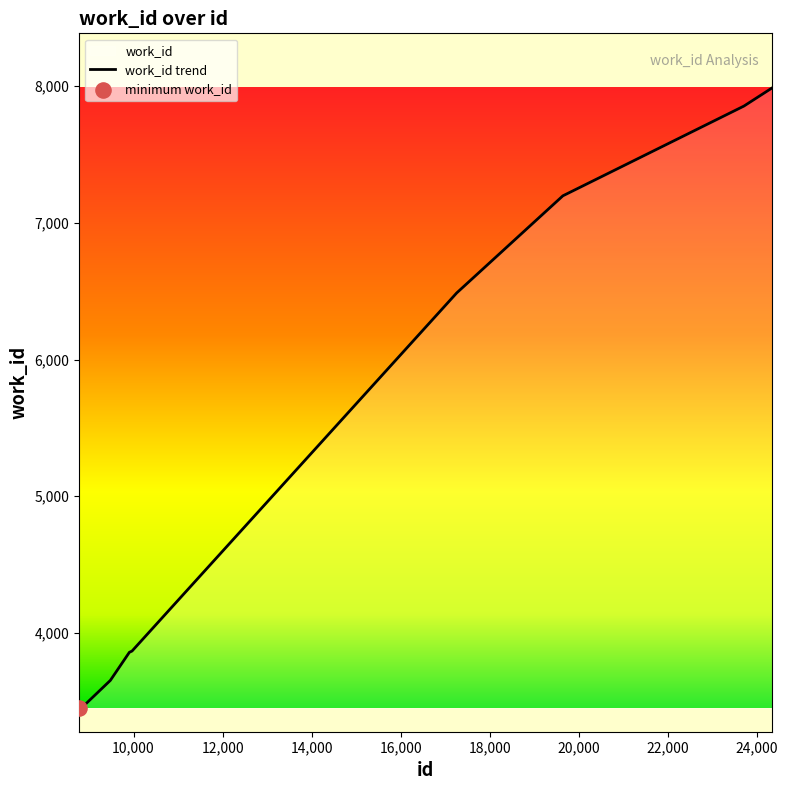

What is the ratio of the value at 19638 to the value at 23703?

0.9